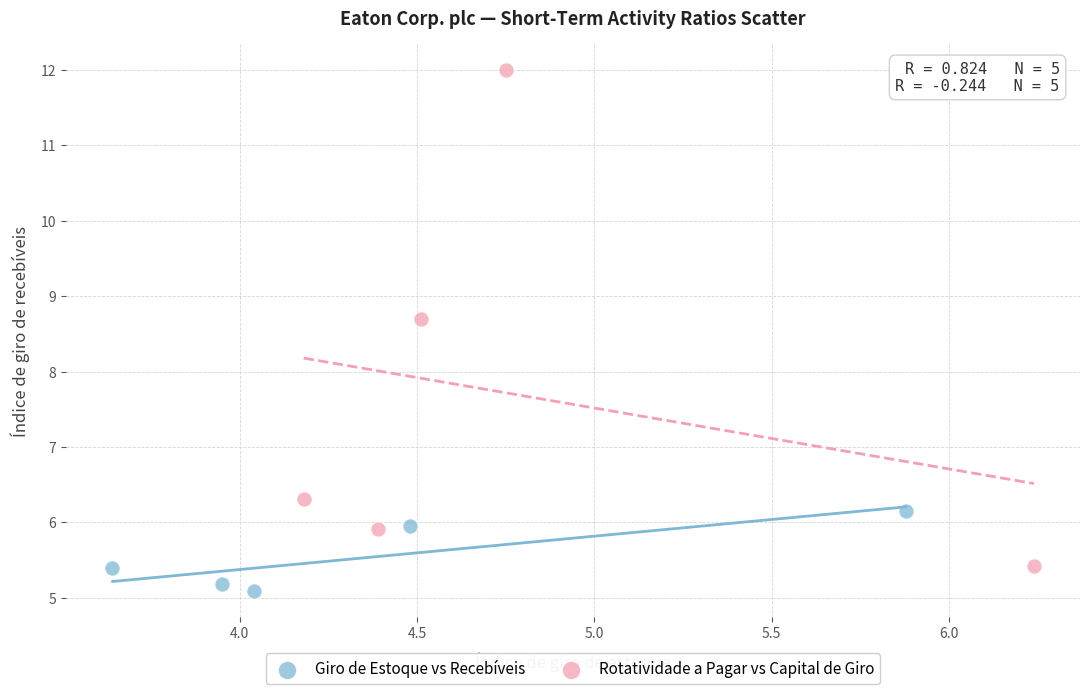

Which series contains the highest Y value?

Rotatividade a Pagar vs Capital de Giro